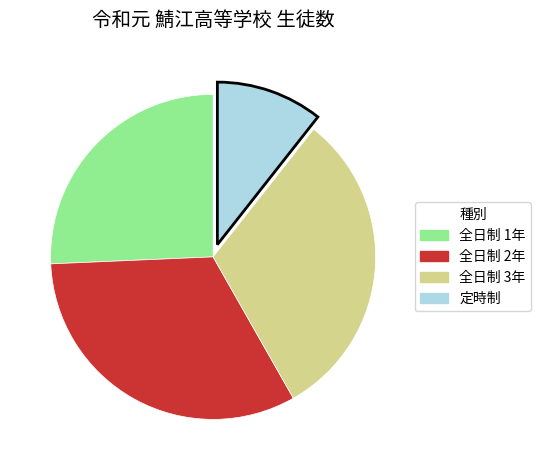

Is there any slice that represents more than half of the pie?

No